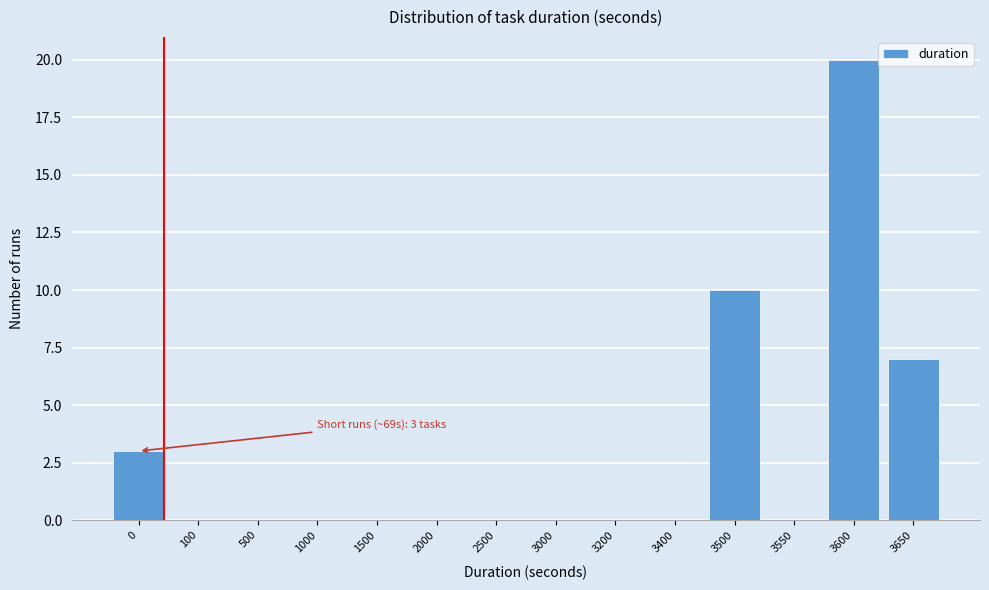

Reading left to right, what are all the values shown in this chart?

0=3	100=0	500=0	1000=0	1500=0	2000=0	2500=0	3000=0	3200=0	3400=0	3500=10	3550=0	3600=20	3650=7